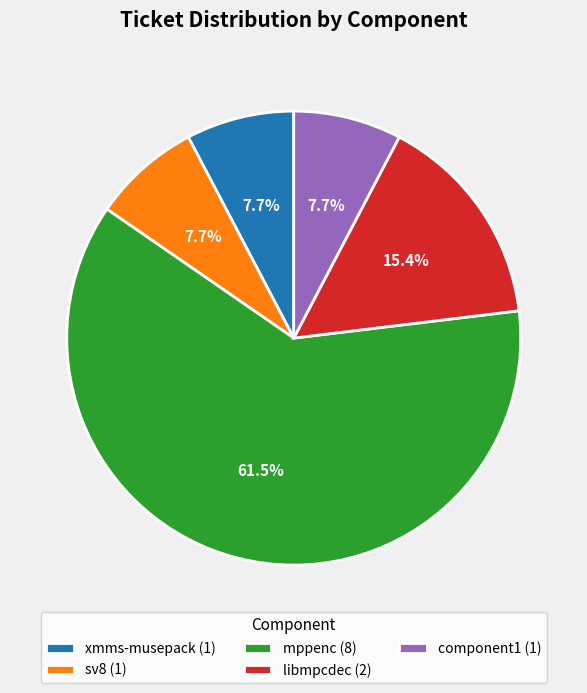

The component1 slice represents 8% of the pie. True or false?

True